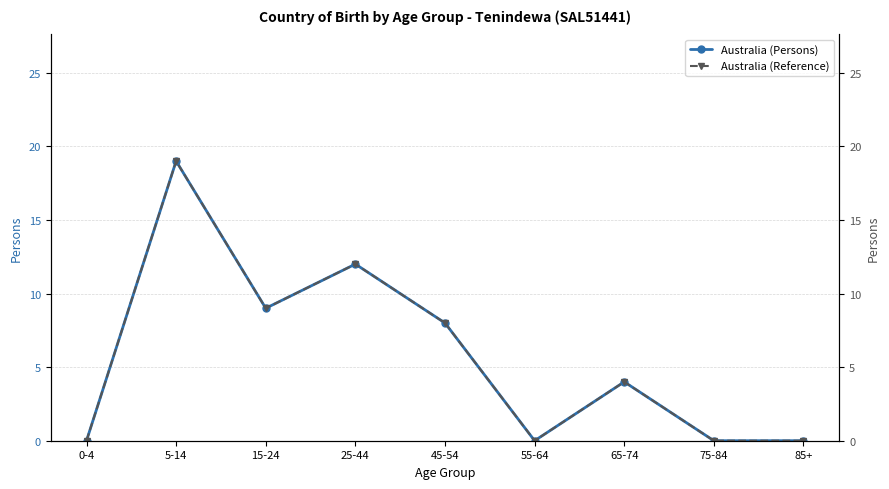

Is it true that Australia (Persons) equals 7 at 75-84?

False